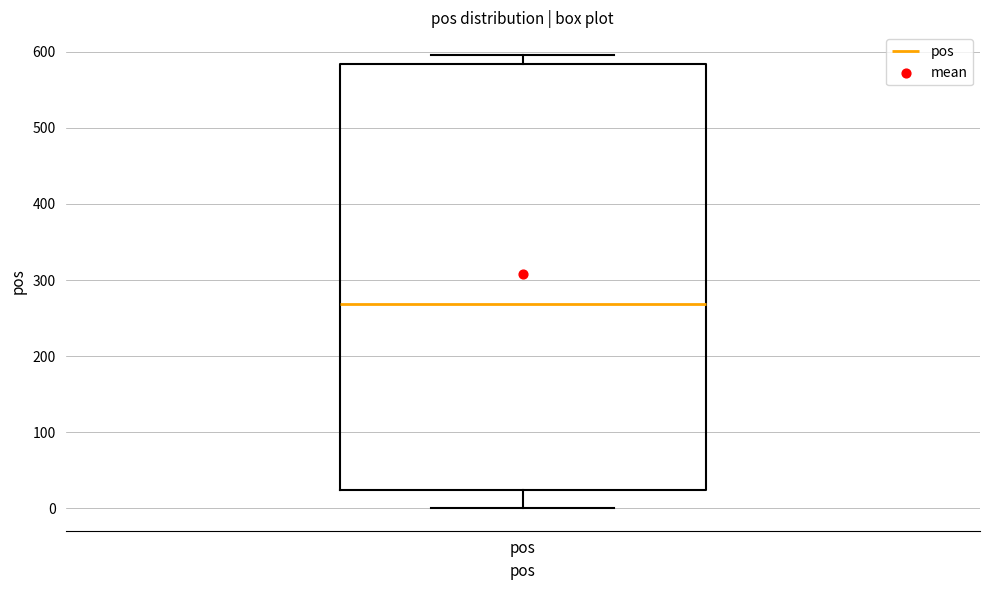

Where does the median line of the box for pos sit on the y-axis? The values are not printed on the chart, so give them approximately, as read against the axis.

270